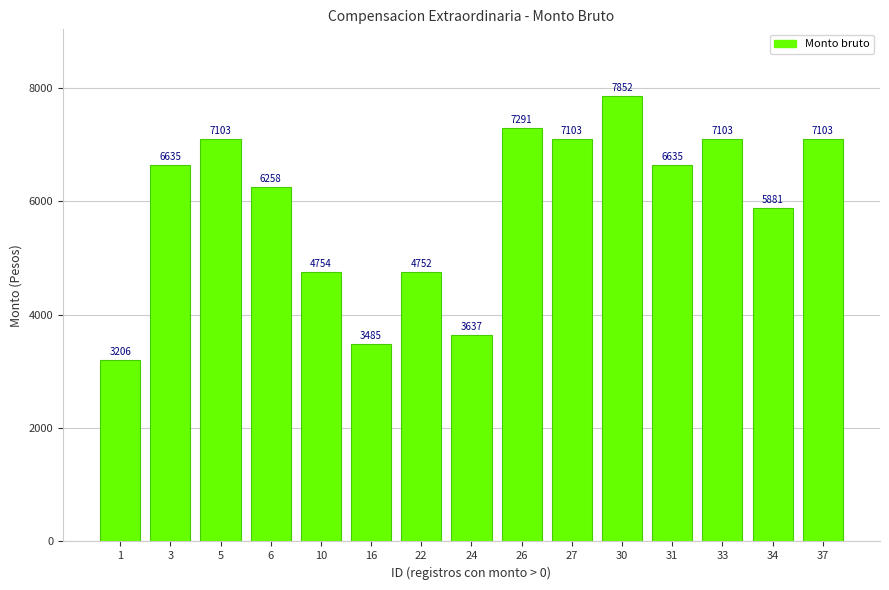

Which category has the lowest value across all series?

1